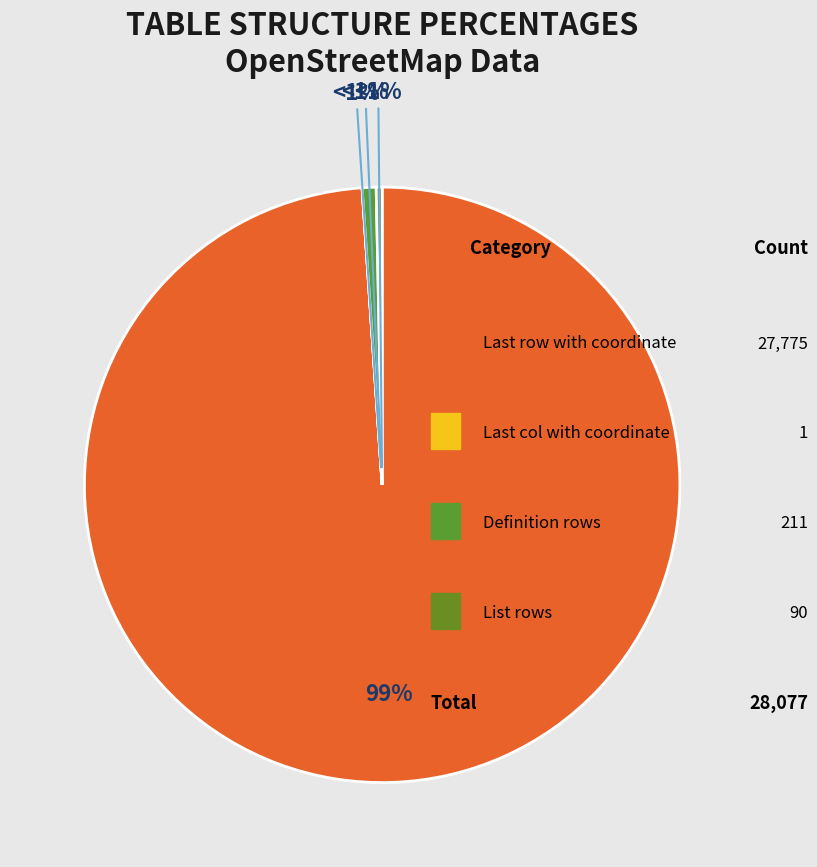

To the nearest percent, what is the difference between the largest and smallest slice percentages?

99%